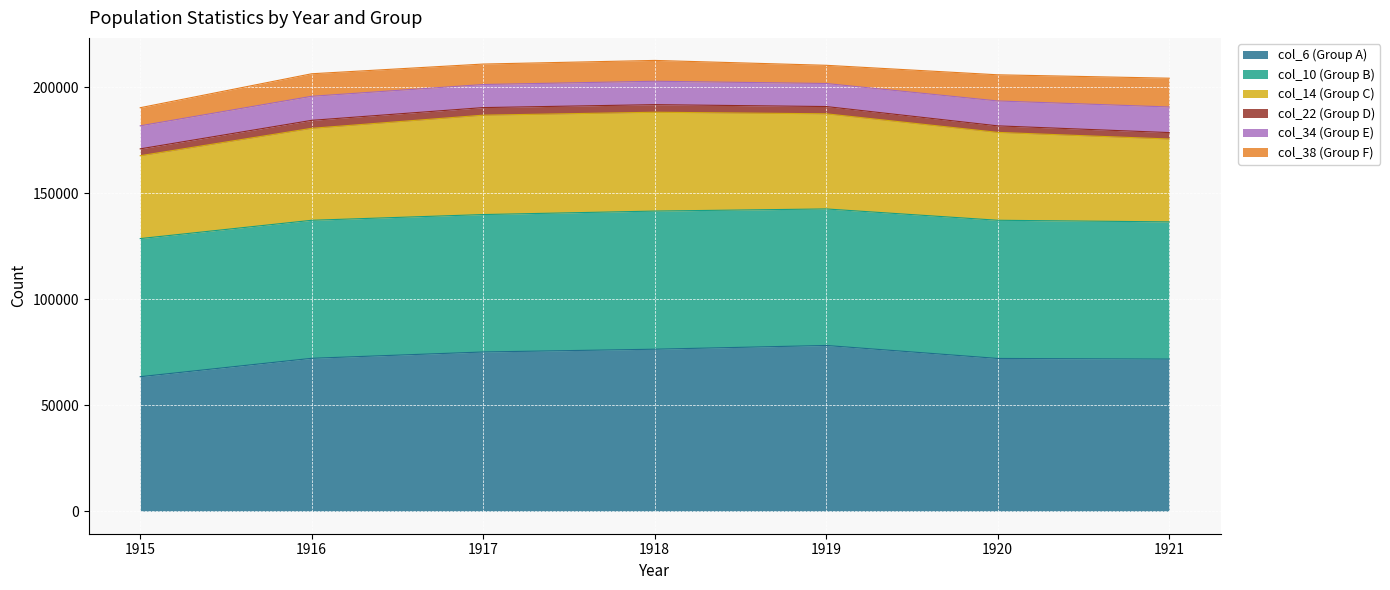

How many distinct data groups are displayed?

6